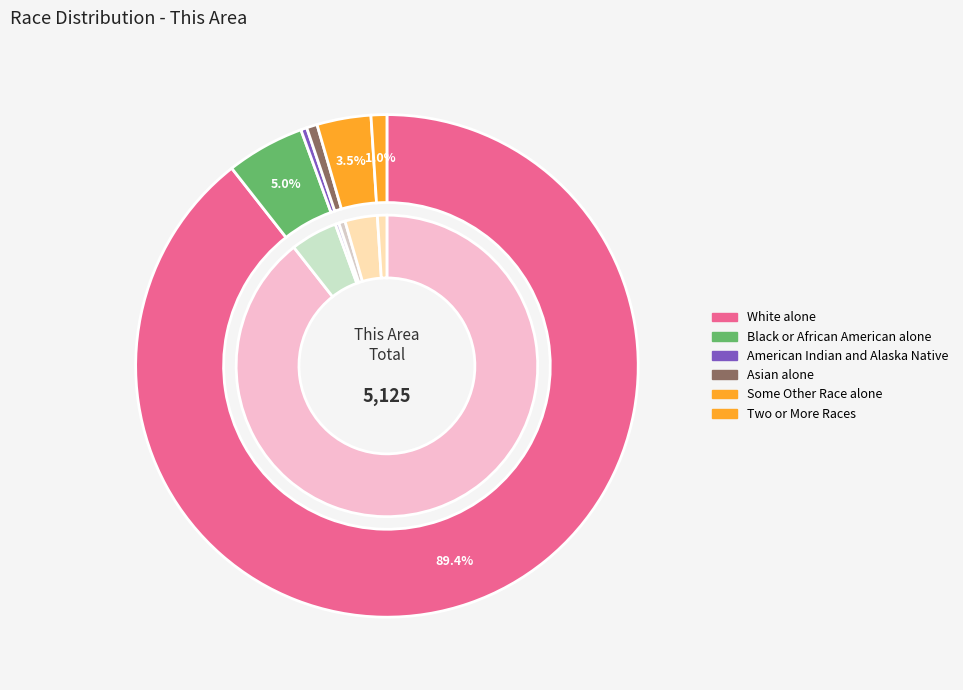

The Some Other Race alone slice represents 15% of the pie. True or false?

False